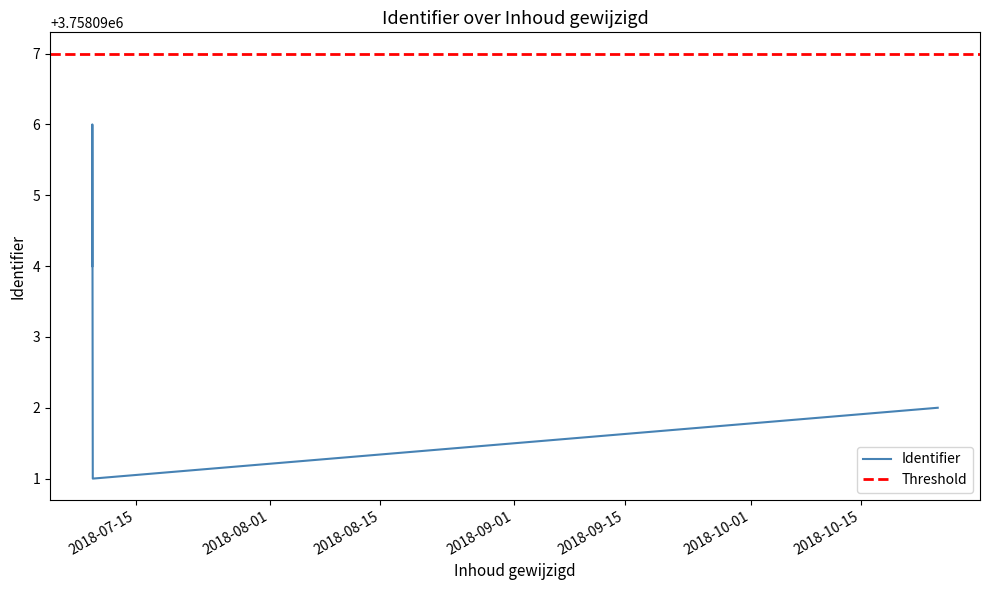

List the labels in order of value, largest first.

2018-07-09 10:42:31, 2018-07-09 10:37:11, 2018-10-24 17:39:23, 2018-07-09 12:03:30